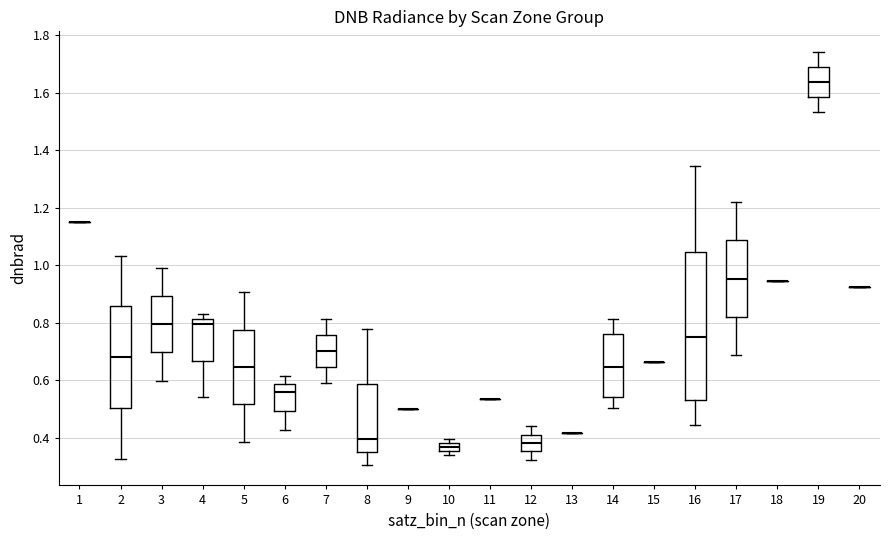

Where does the lower whisker of the box at x = 17 end on the y-axis? The values are not printed on the chart, so give them approximately, as read against the axis.

0.68